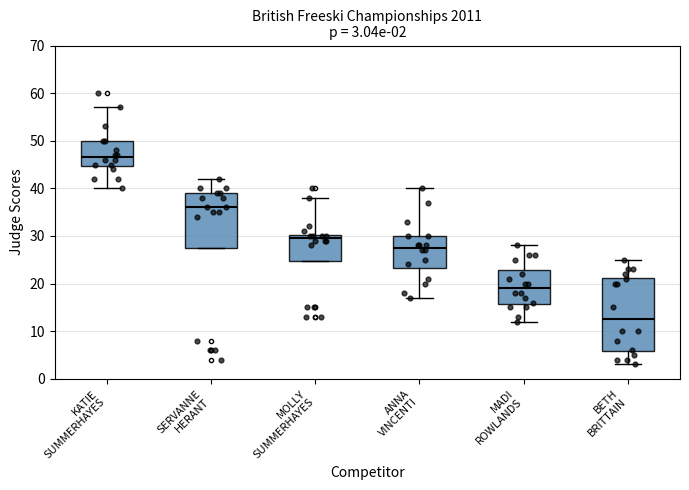

Comparing the boxes themselves (not the whiskers), which one is the tallest?

BETH BRITTAIN